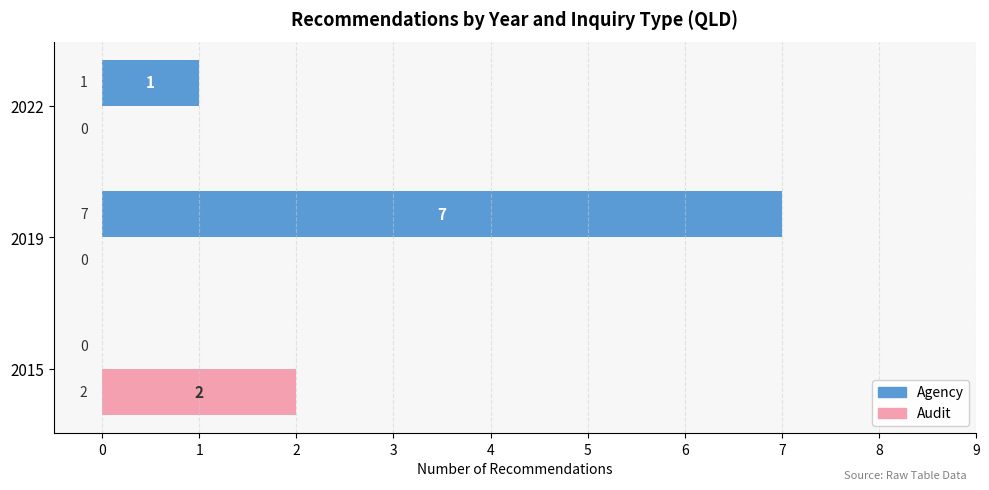

Between 2015 and 2022, which series saw the biggest shift?

Audit